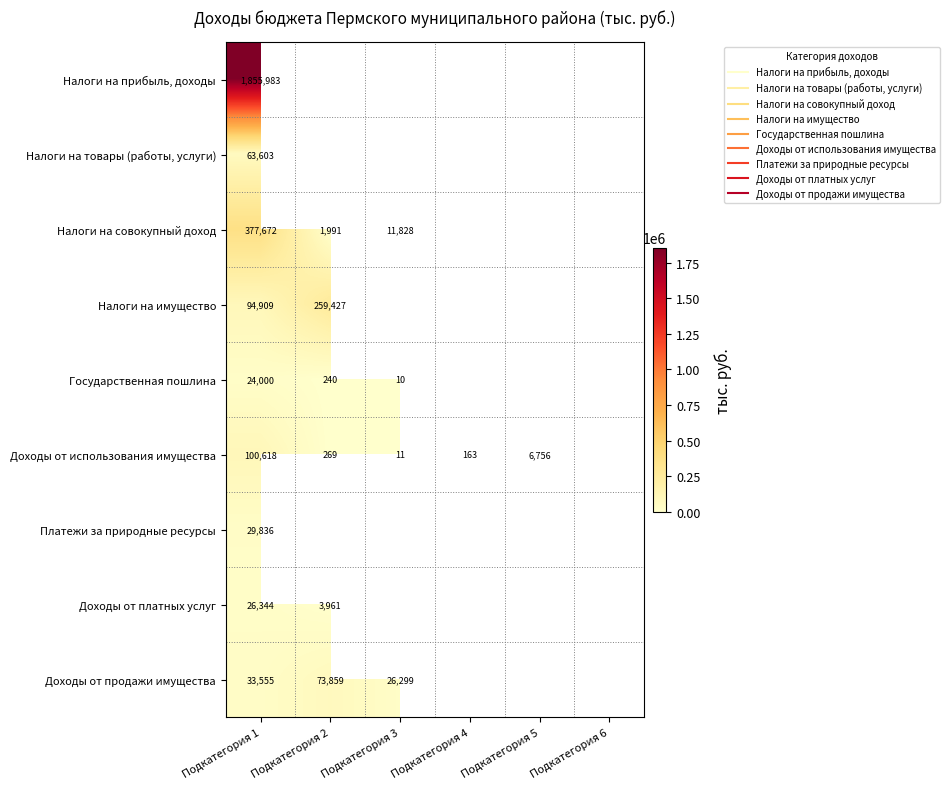

What is the smallest value displayed?

10.0